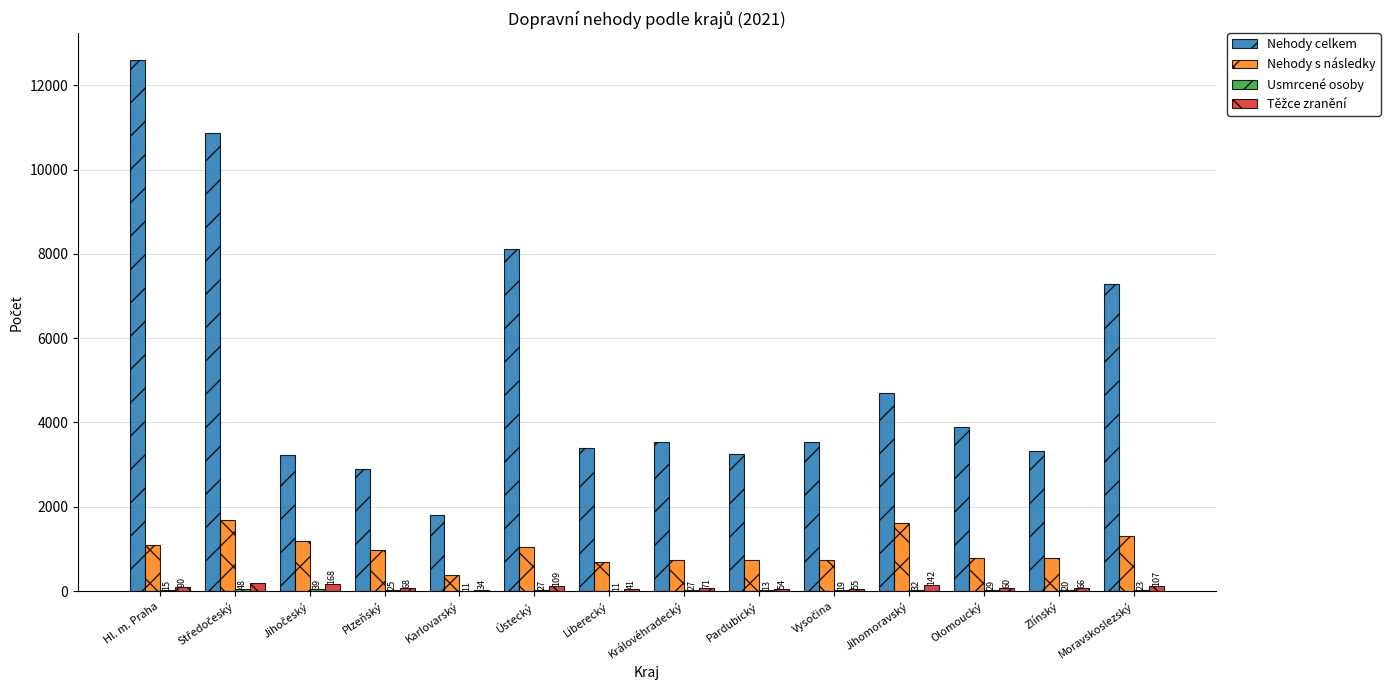

Which series has the largest total across all categories?

Nehody celkem